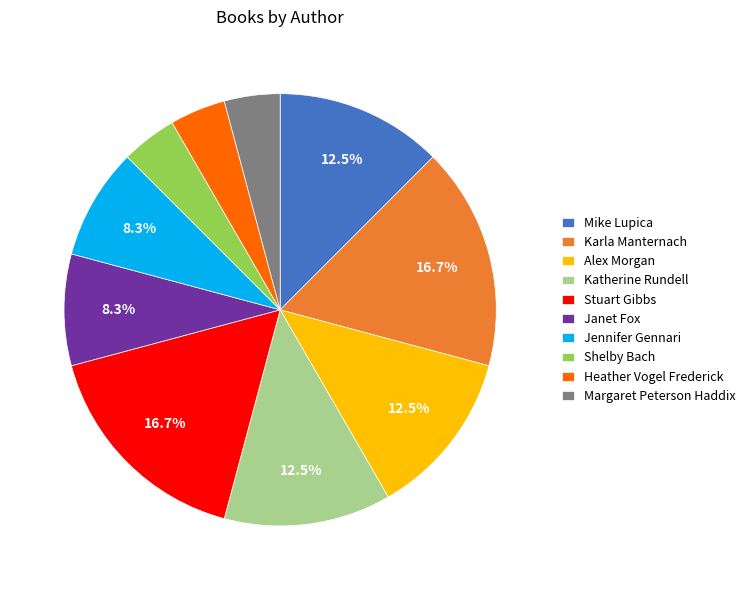

Which has a higher value, Janet Fox or Stuart Gibbs?

Stuart Gibbs